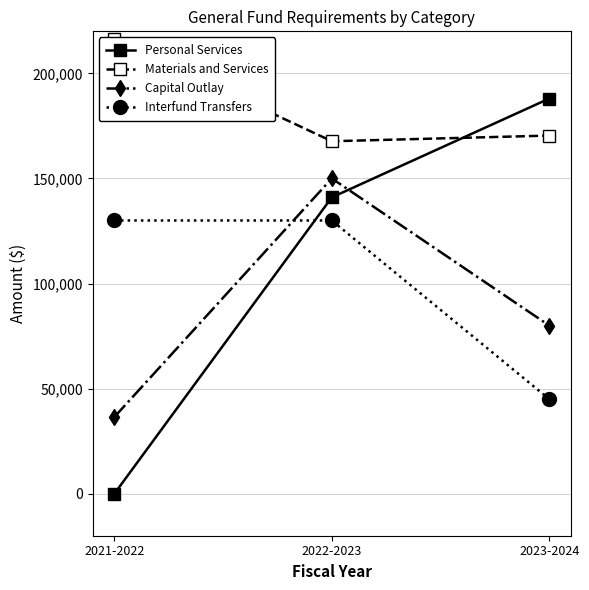

What is the total value across all series at 2023-2024?

483410